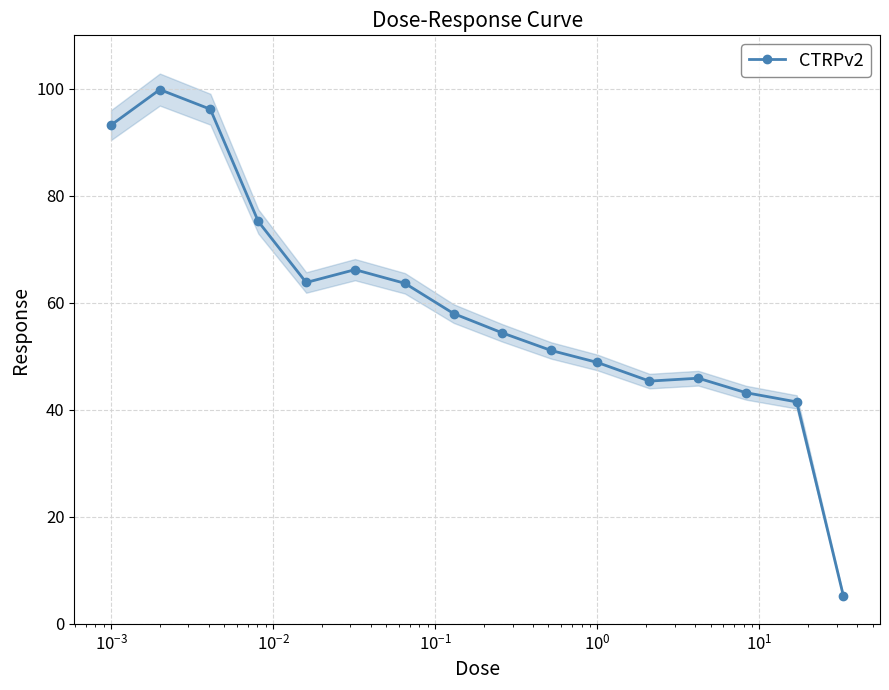

What is the minimum value for CTRPv2?

5.2